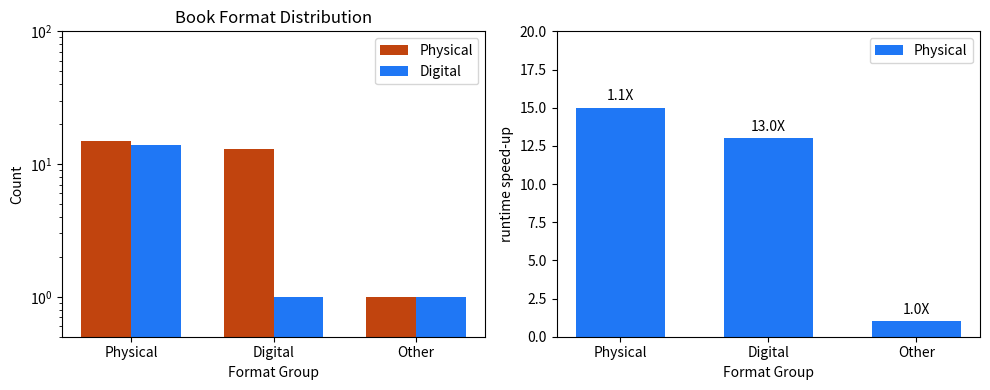

How many bars are there in each group?

2